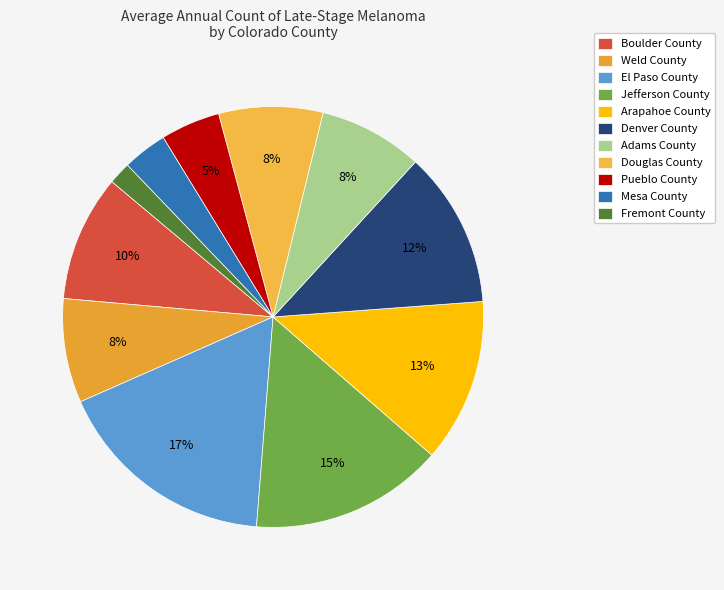

Which has a higher value, Weld County or Mesa County?

Weld County